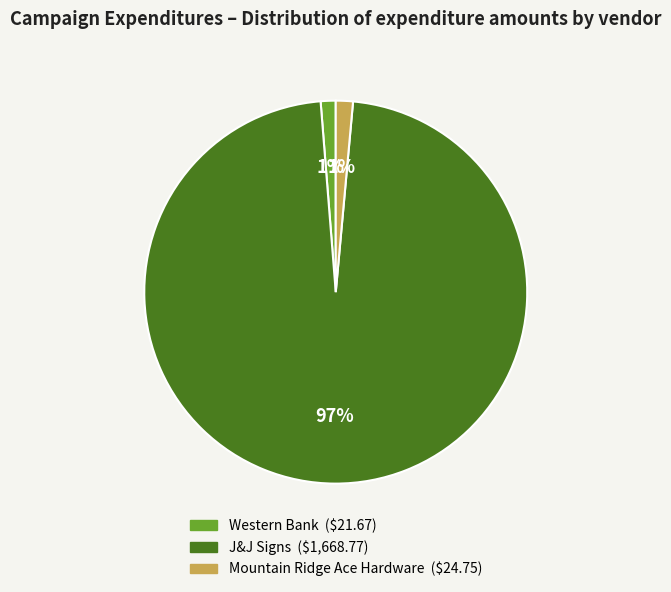

To the nearest percent, what is the average slice percentage?

33%